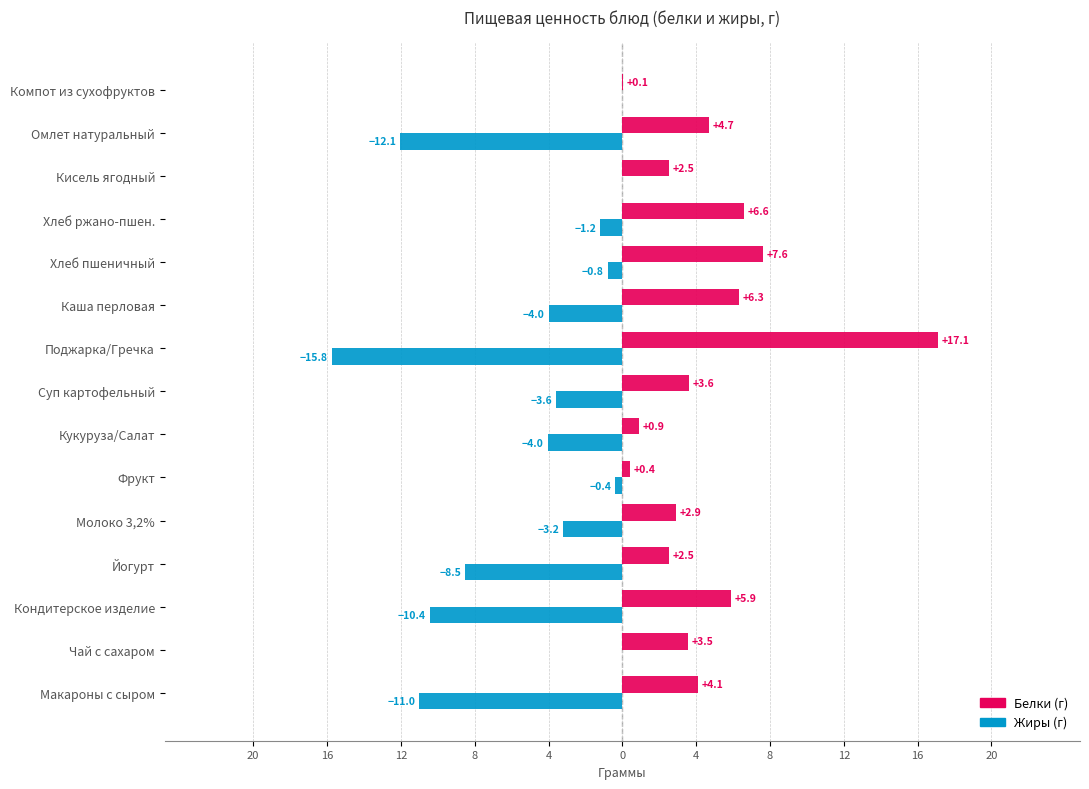

Reading left to right, list all the values displayed in this chart.

Белки: 4.1	3.5	5.9	2.5	2.9	0.4	0.9	3.6	17.1	6.3	7.6	6.6	2.5	4.7	0.1
Жиры: -11.0	0.0	-10.4	-8.5	-3.2	-0.4	-4.0	-3.6	-15.8	-4.0	-0.8	-1.2	0.0	-12.1	0.0